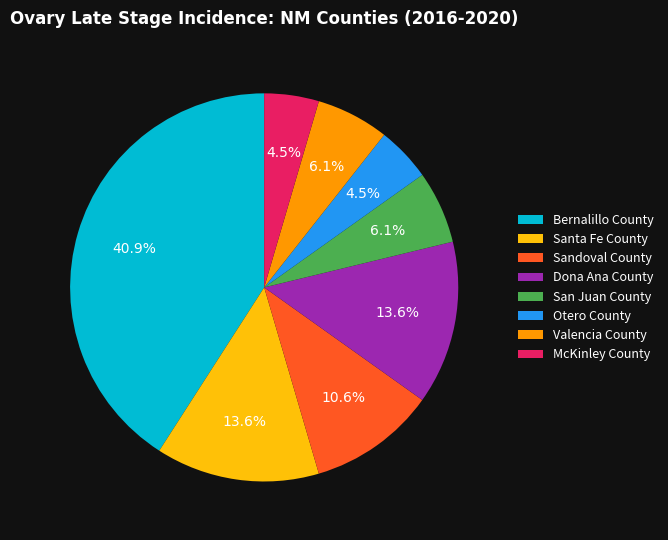

Is there a majority slice in this chart?

No